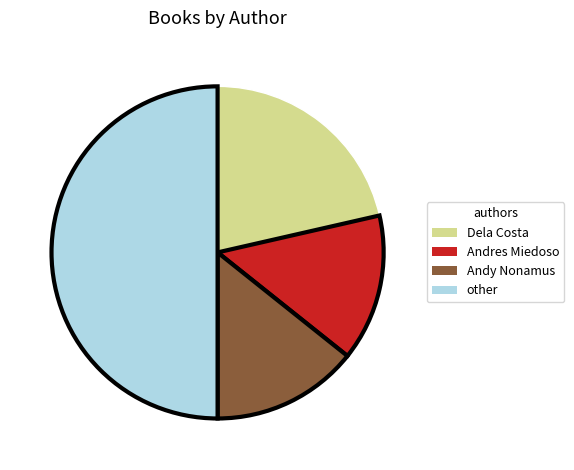

Is it true that other is 50% of the pie?

True